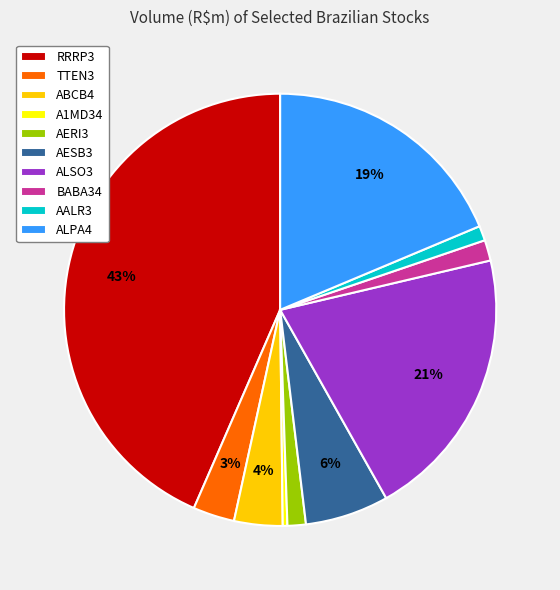

Is there a majority slice in this chart?

No